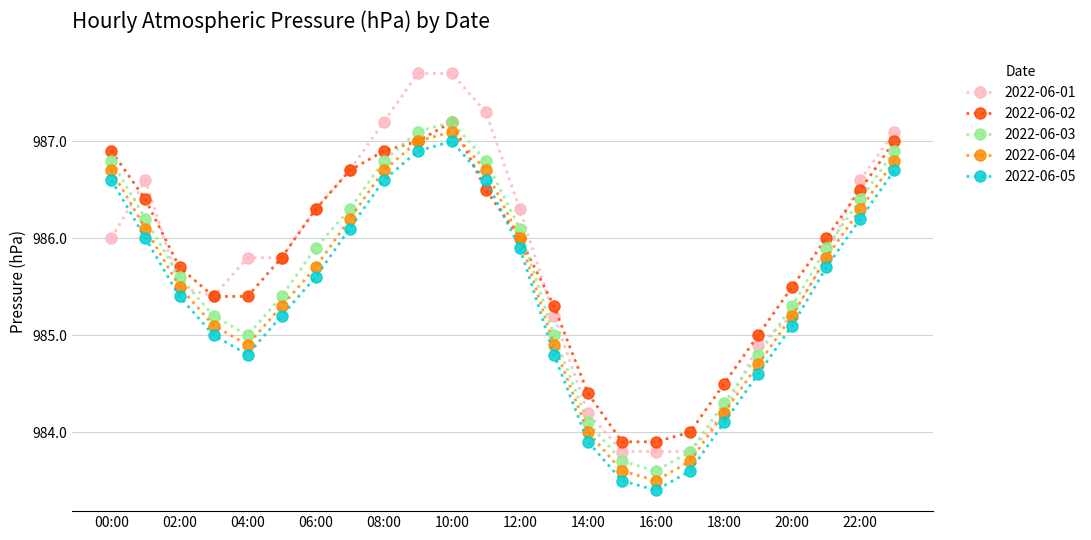

Does the chart display data point markers on the line(s)?

Yes